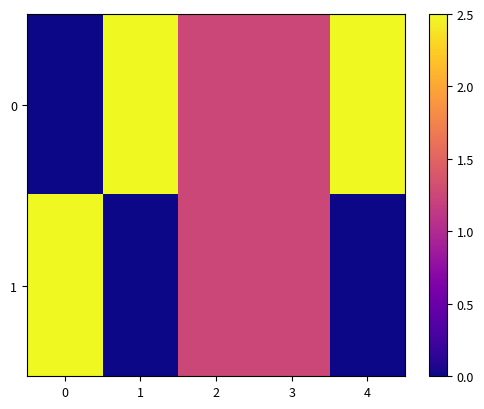

Rank the series by their average value, from highest to lowest.

0, 1